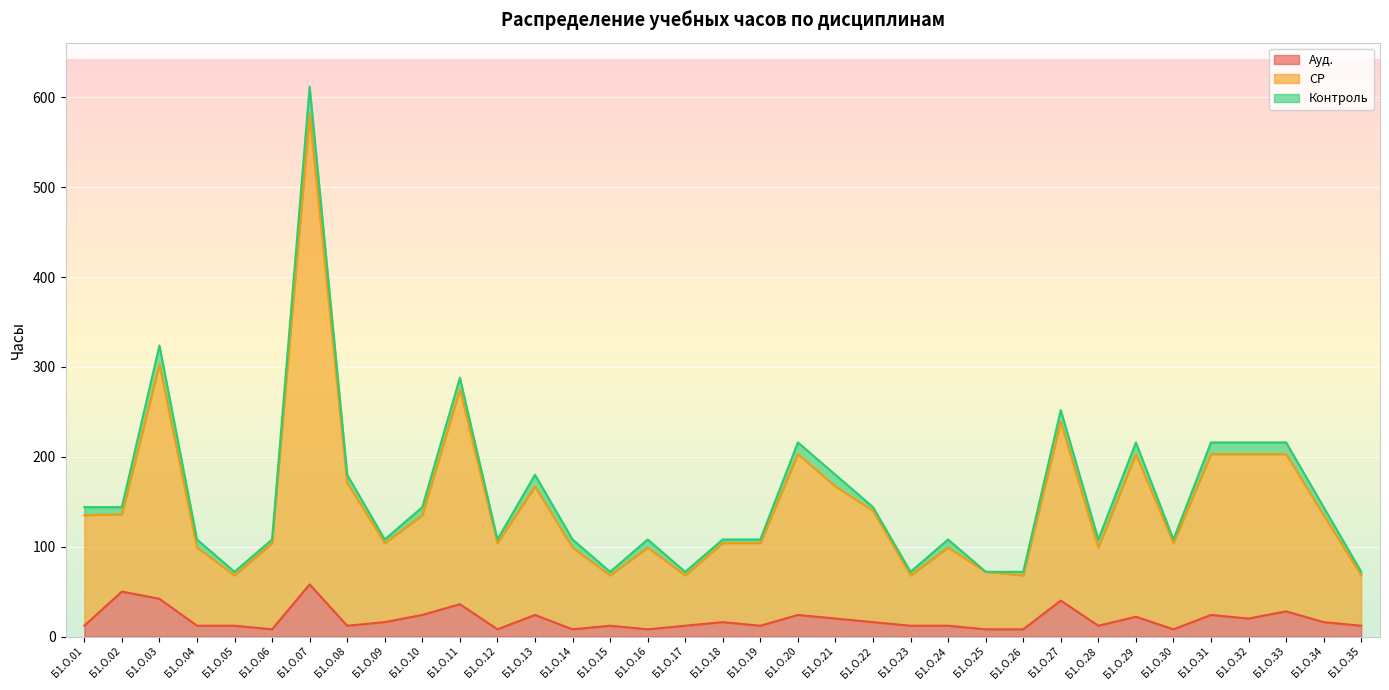

What is the average value of the Ауд. series?

19